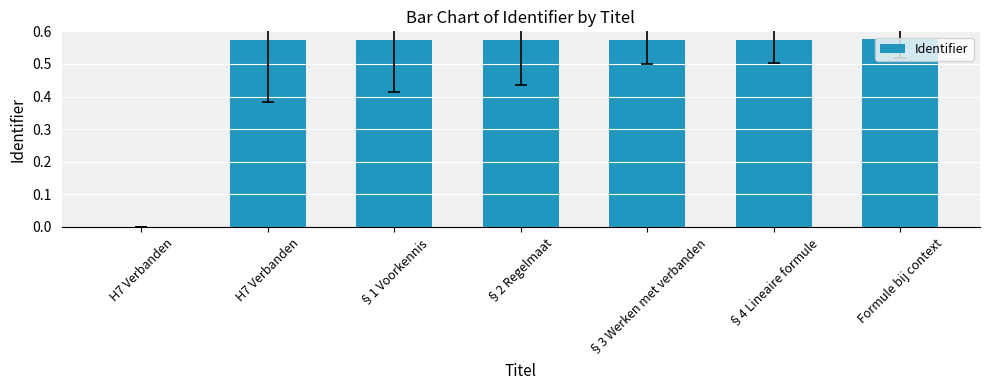

The chart shows a value of 0.4 at §3 Werken met verbanden. True or false?

False